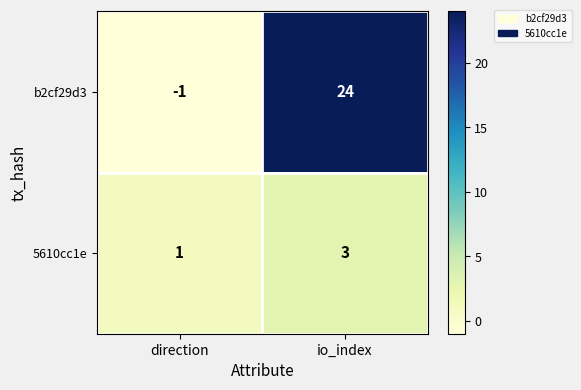

At how many categories does at least one series exceed 16?

1